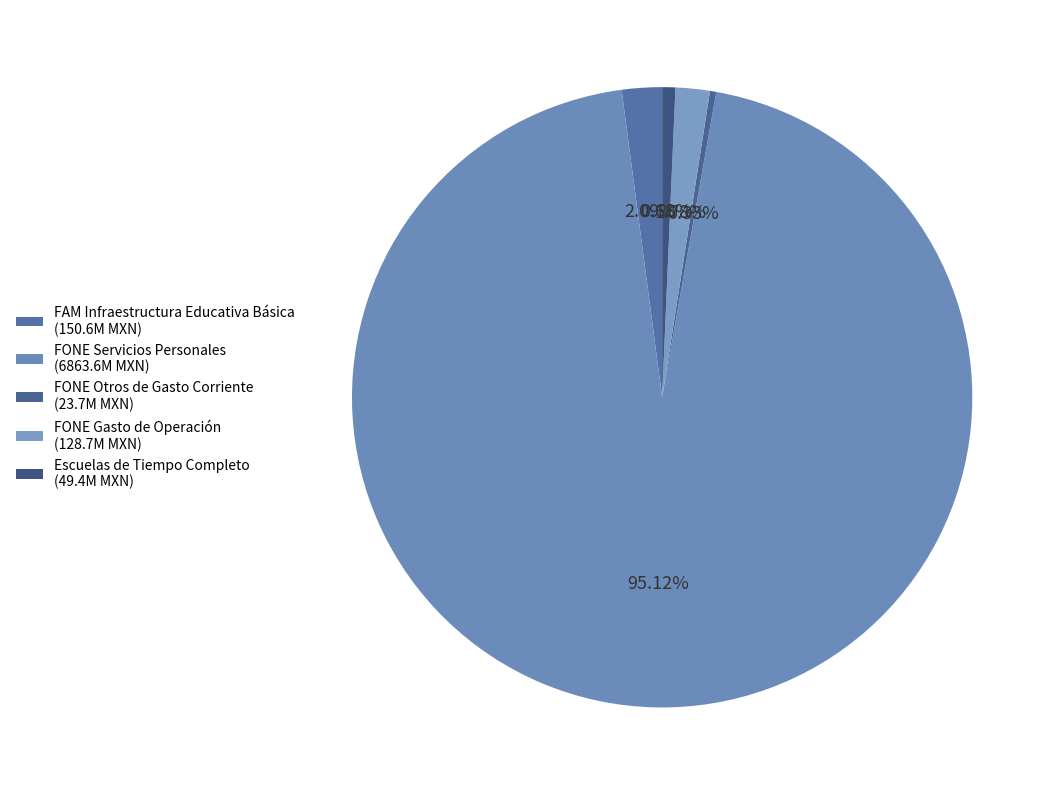

The FONE Gasto de Operación slice represents 16% of the pie. True or false?

False